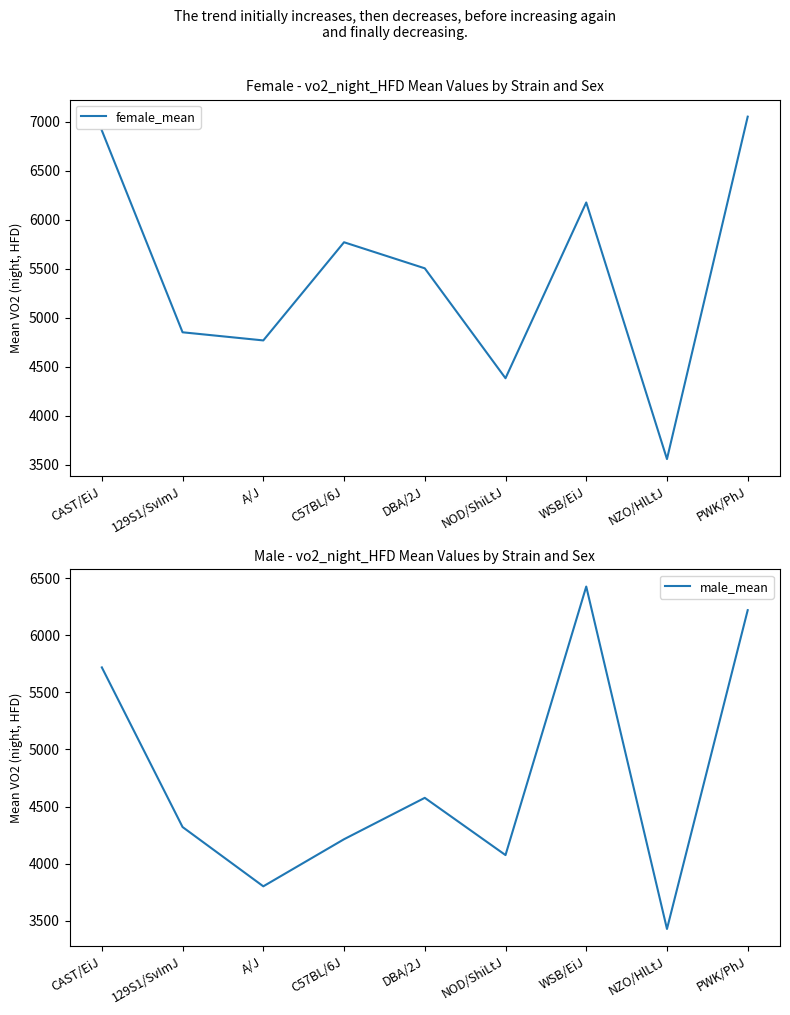

Between CAST/EiJ and WSB/EiJ, which is larger?

CAST/EiJ